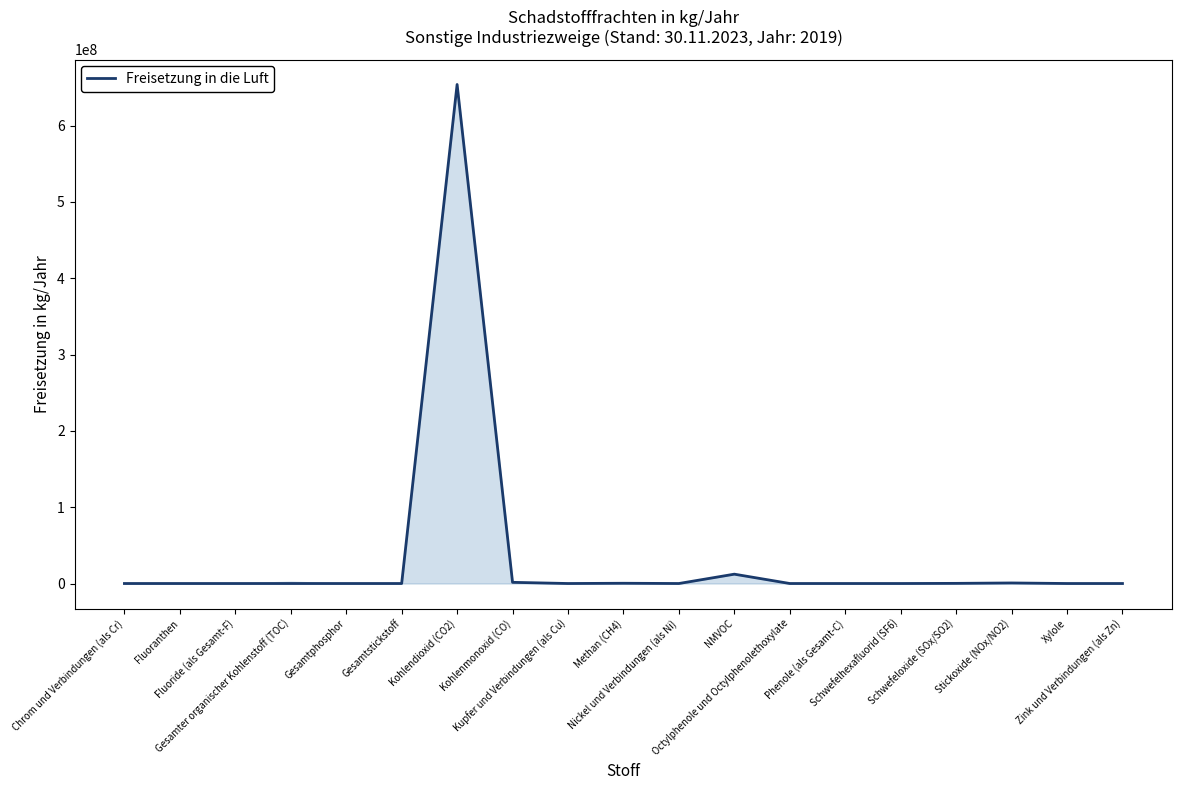

The chart shows a value of 1940 at Schwefelhexafluorid (SF6). True or false?

True